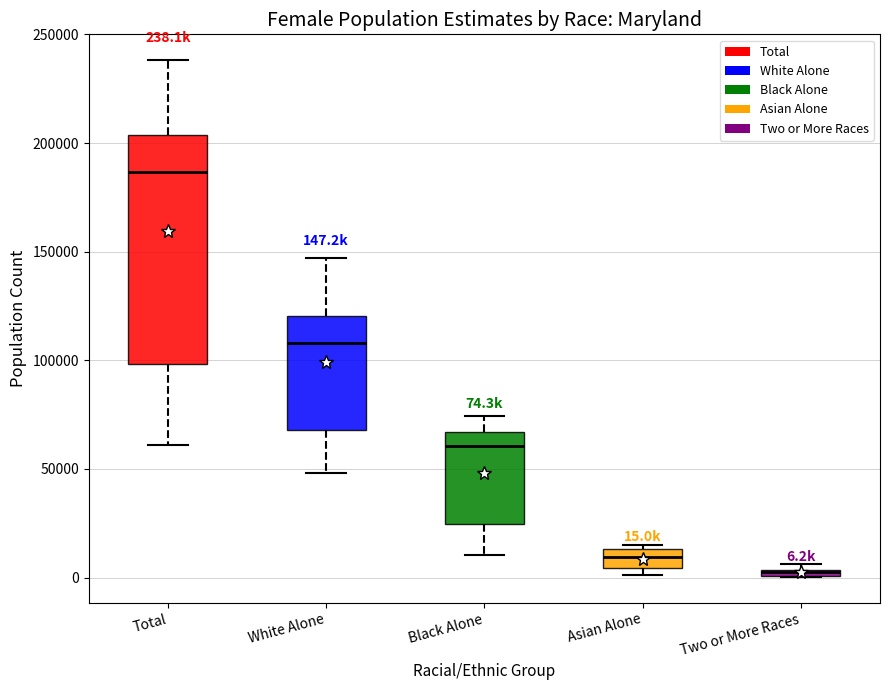

Which box is the tallest, from its lower edge to its upper edge?

Total